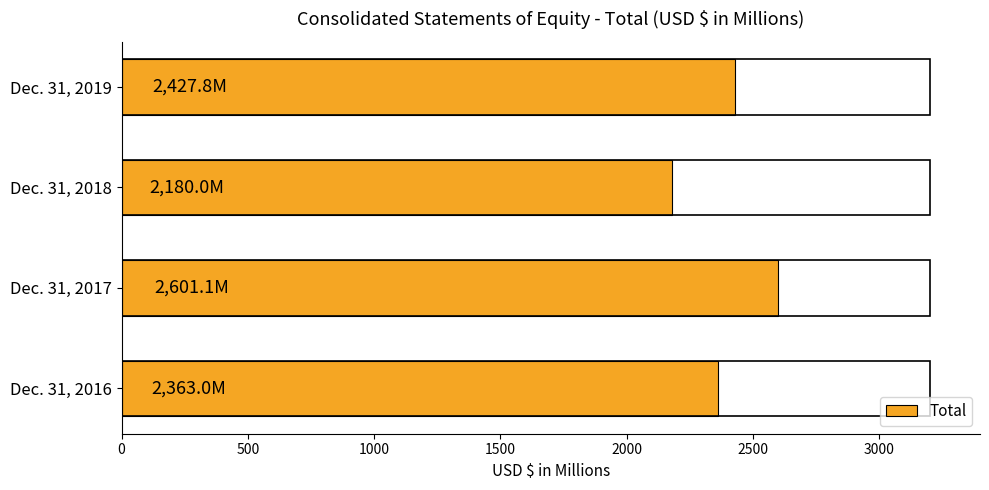

What is the sum of all values?

9571.9